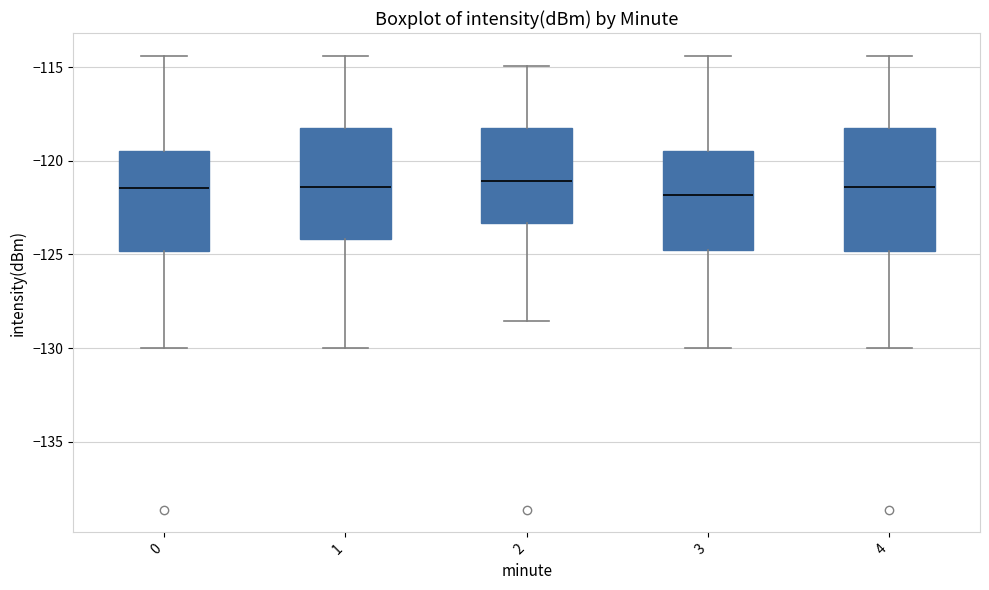

Reading left to right, read every box against the y-axis: the position of its median line, the range the box covers, and the ends of its whiskers. The values are not printed on the chart, so give them approximately, as read against the axis.

0: median -121.5, box -125.0 to -119.5, whiskers -130.0 to -114.5
1: median -121.5, box -124.0 to -118.0, whiskers -130.0 to -114.5
2: median -121.0, box -123.5 to -118.0, whiskers -128.5 to -115.0
3: median -122.0, box -125.0 to -119.5, whiskers -130.0 to -114.5
4: median -121.5, box -125.0 to -118.0, whiskers -130.0 to -114.5